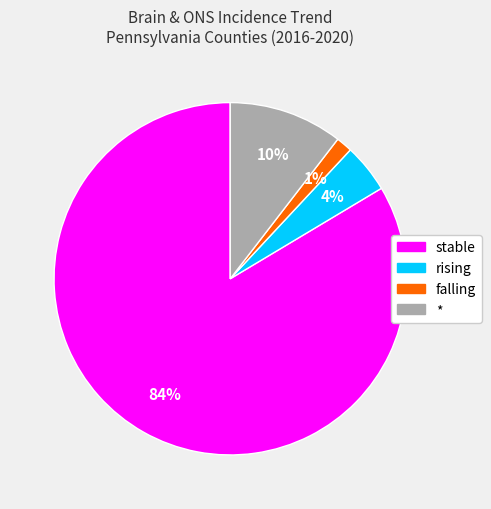

To the nearest percent, what is the average slice percentage?

25%